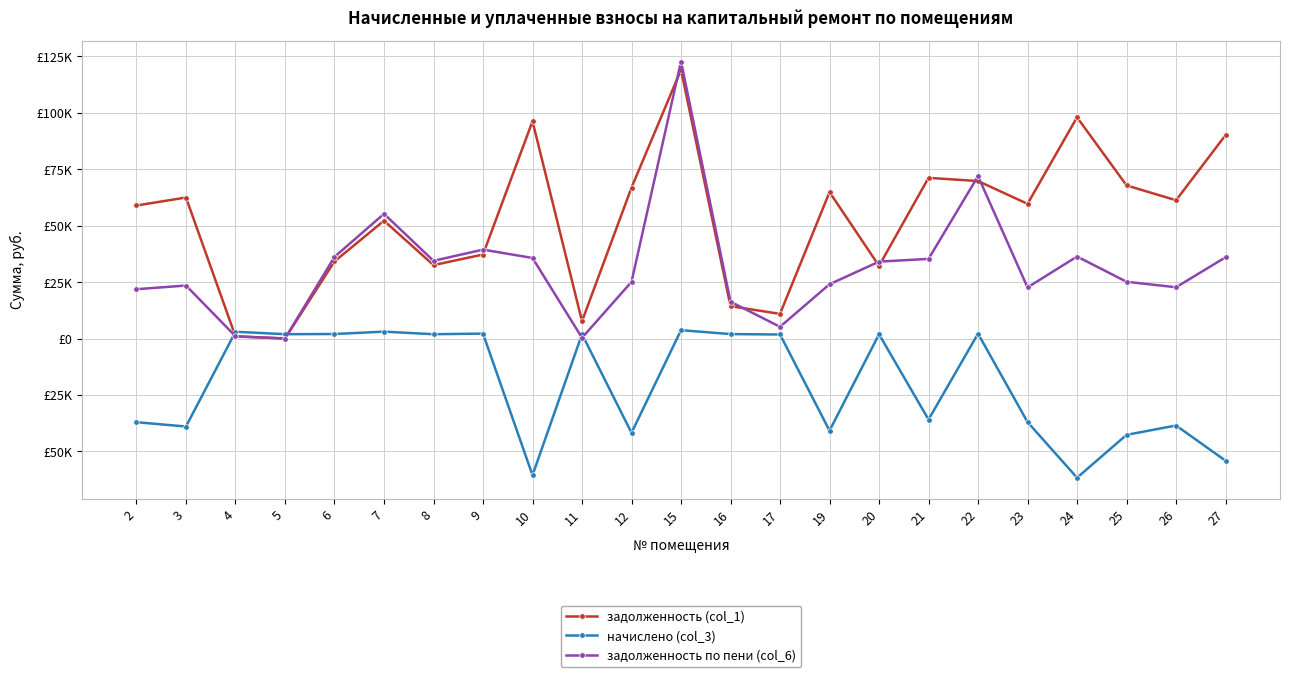

Is it true that задолженность (col_1) equals 59659.9 at 23?

True